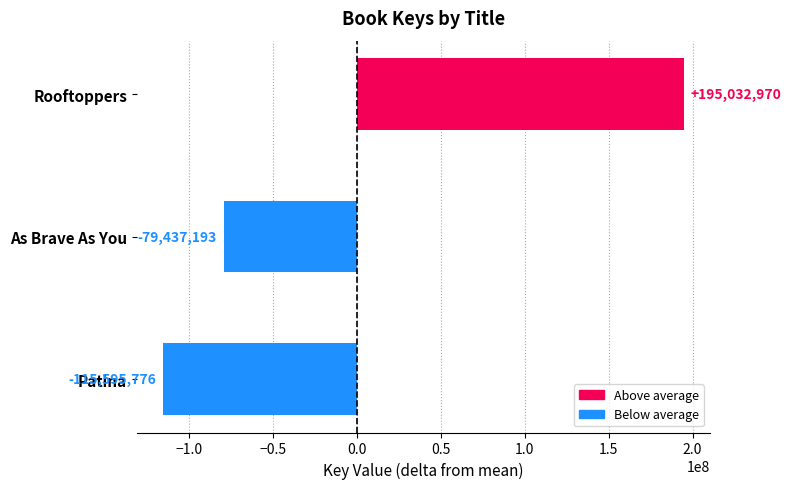

Does the chart contain any negative values?

Yes